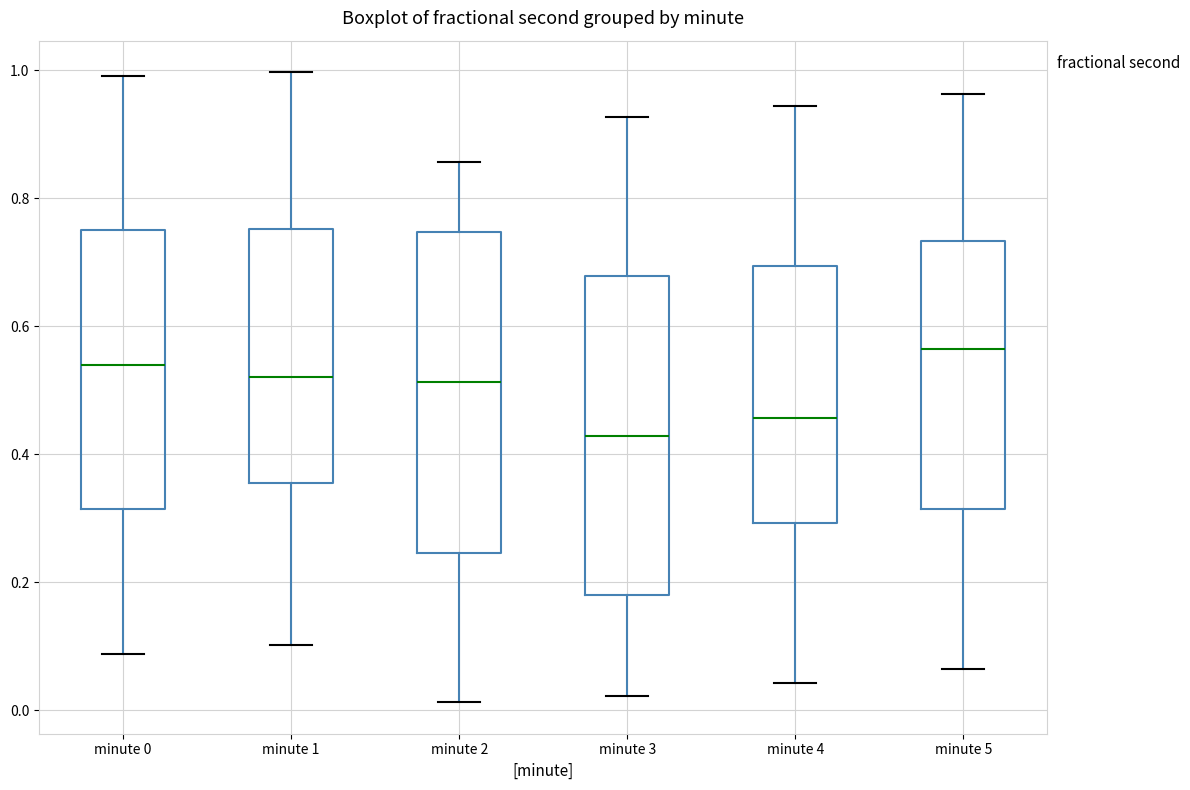

Reading left to right, transcribe this box plot: for each box, give where its median line is, the range the box spans, and where its two whiskers end, as read against the y-axis. The values are not printed on the chart, so give them approximately, as read against the axis.

minute 0: median 0.54, box 0.32 to 0.74, whiskers 0.08 to 1.00
minute 1: median 0.52, box 0.36 to 0.76, whiskers 0.10 to 1.00
minute 2: median 0.52, box 0.24 to 0.74, whiskers 0.02 to 0.86
minute 3: median 0.42, box 0.18 to 0.68, whiskers 0.02 to 0.92
minute 4: median 0.46, box 0.30 to 0.70, whiskers 0.04 to 0.94
minute 5: median 0.56, box 0.32 to 0.74, whiskers 0.06 to 0.96